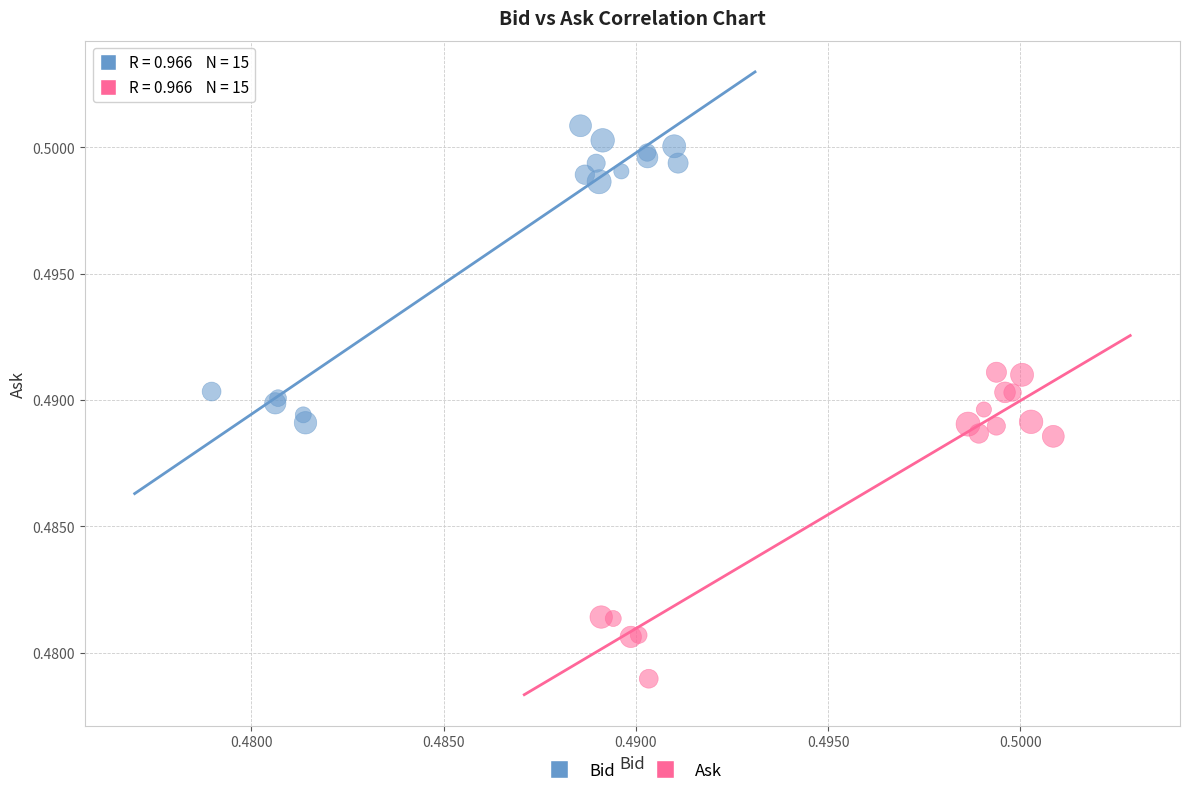

Which series reaches the minimum Y coordinate?

Ask